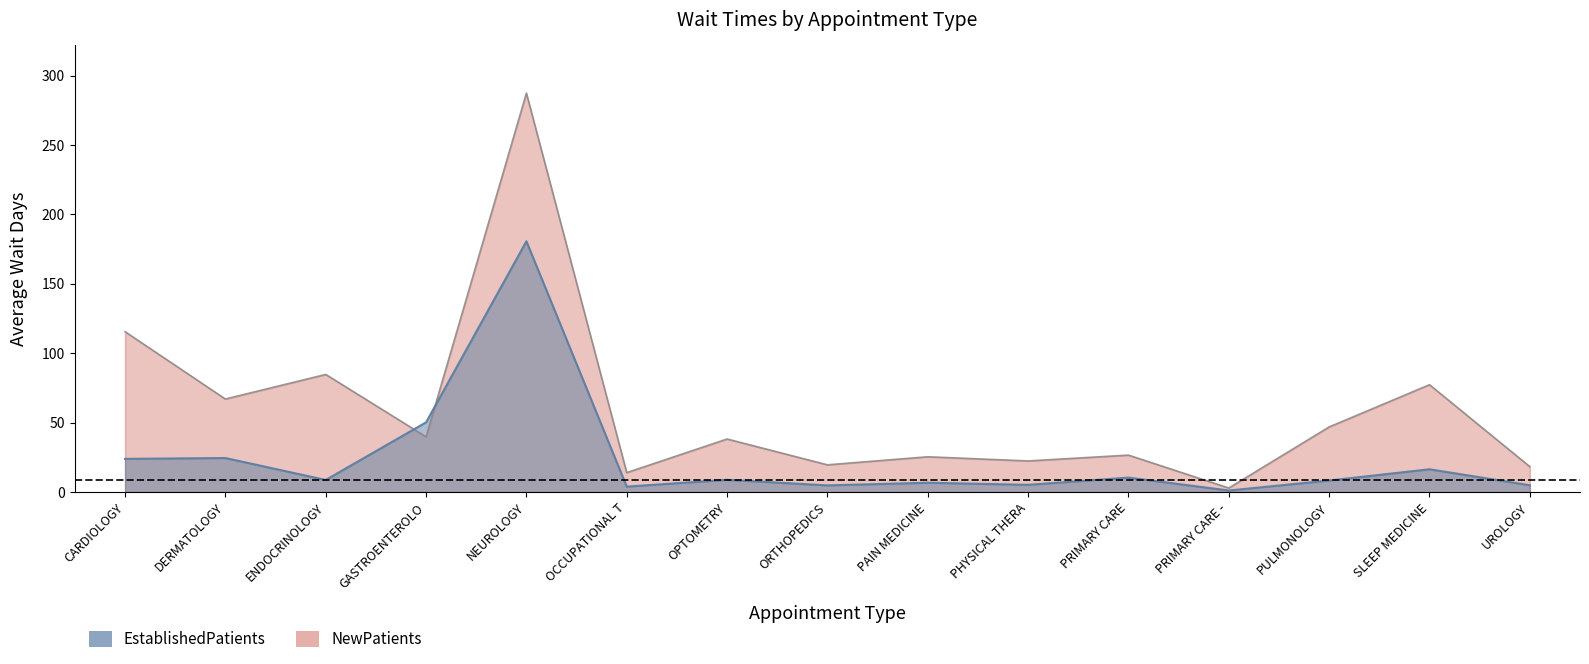

Where is the first local maximum for EstablishedPatients?

DERMATOLOGY